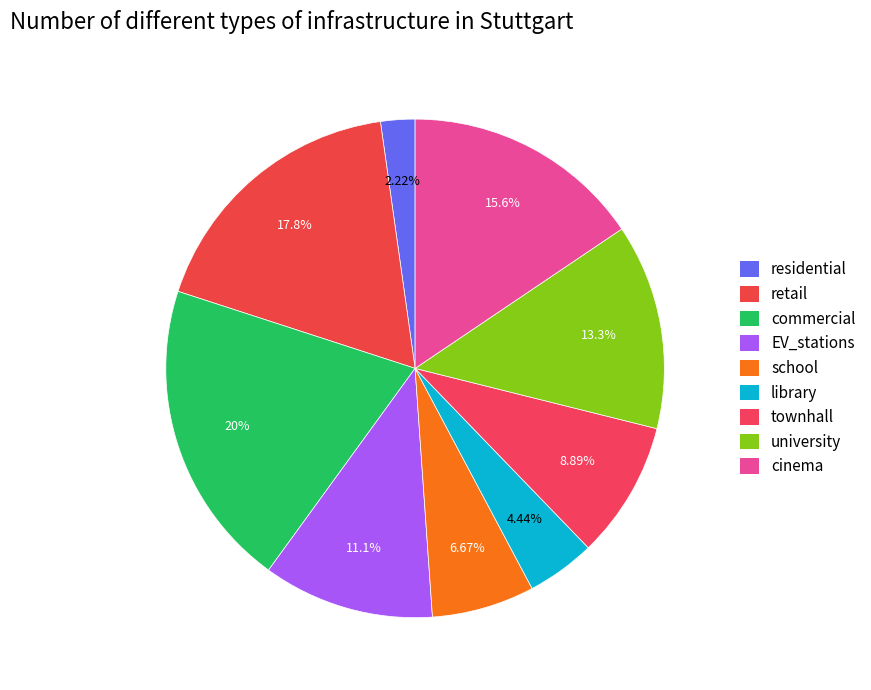

Which slice is the smallest?

residential